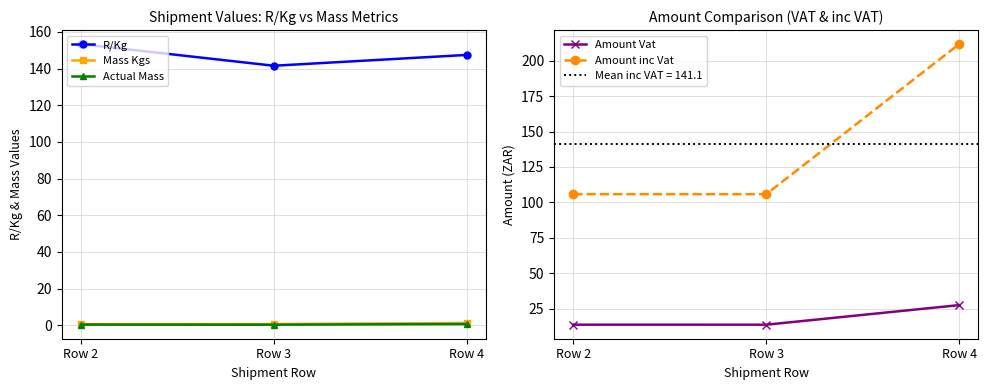

What is the average value of the Amount inc Vat series?

141.1